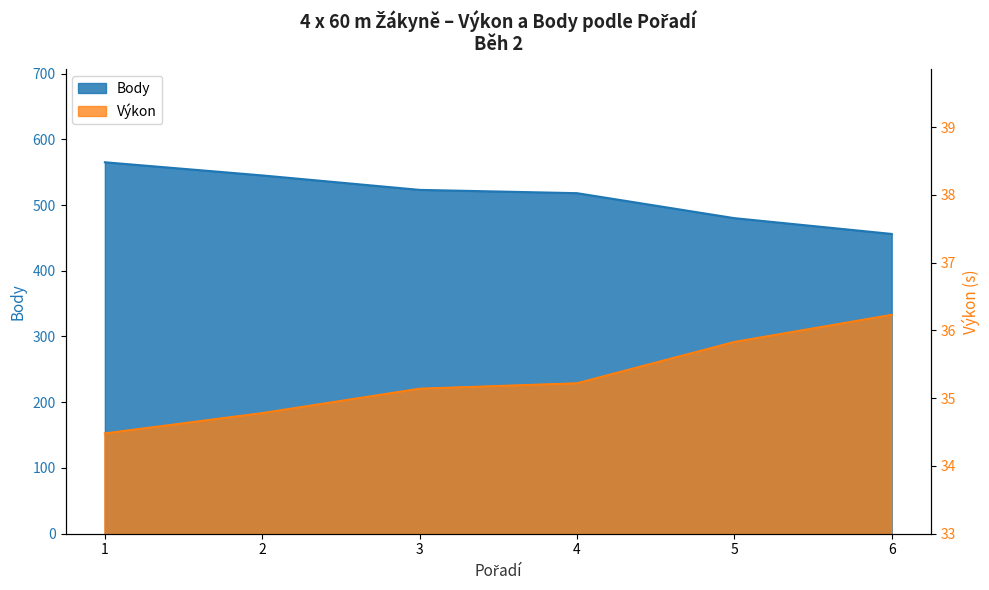

Where does the Výkon series first go above 35?

3